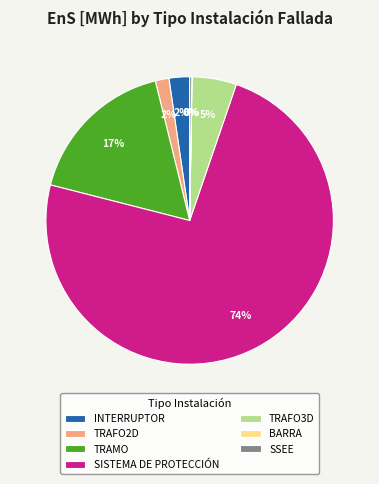

Which slice is the largest?

SISTEMA DE PROTECCIÓN